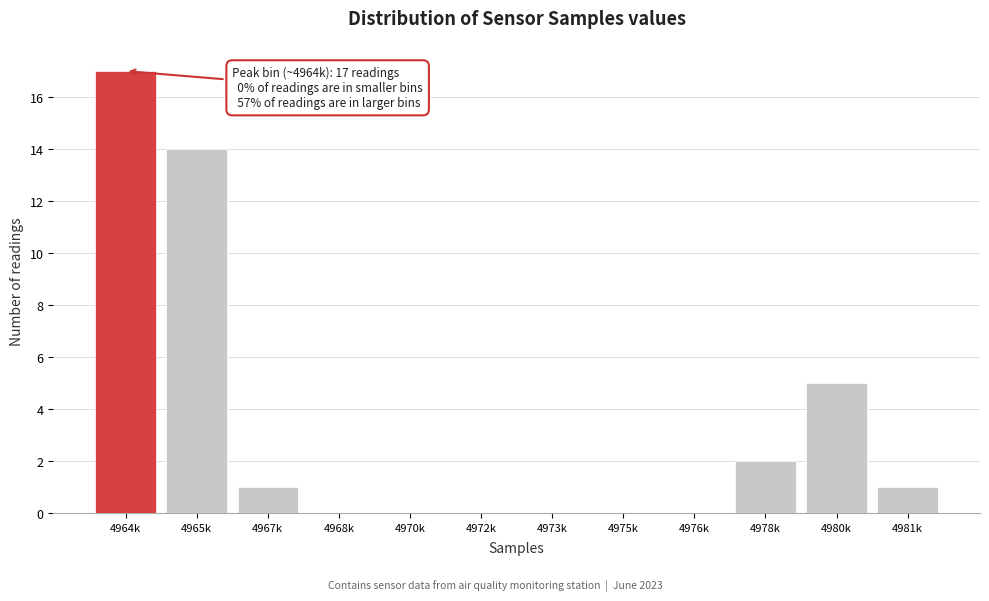

Reading left to right, transcribe all the data shown in this chart.

4964k=17	4965k=14	4967k=1	4968k=0	4970k=0	4972k=0	4973k=0	4975k=0	4976k=0	4978k=2	4980k=5	4981k=1